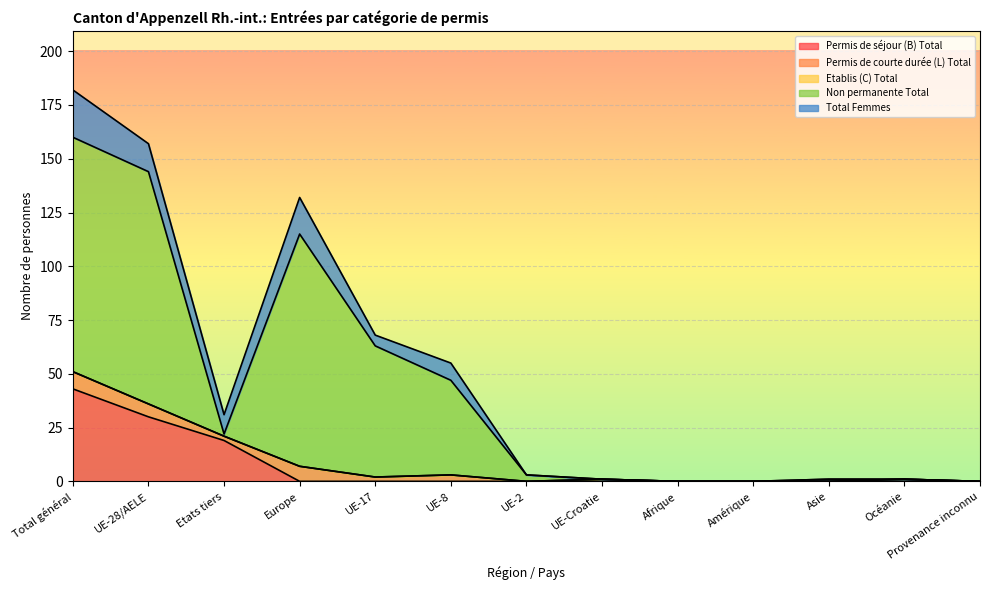

Reading left to right, what are all the values shown in this chart?

Permis de séjour (B) Total: Total général=43	UE-28/AELE=30	Etats tiers=19	Europe=0	UE-17=0	UE-8=0	UE-2=0	UE-Croatie=0	Afrique=0	Amérique=0	Asie=0	Océanie=0	Provenance inconnu=0
Permis de courte durée (L) Total: Total général=8	UE-28/AELE=6	Etats tiers=2	Europe=7	UE-17=2	UE-8=3	UE-2=0	UE-Croatie=1	Afrique=0	Amérique=0	Asie=0	Océanie=1	Provenance inconnu=0
Etablis (C) Total: Total général=0	UE-28/AELE=0	Etats tiers=0	Europe=0	UE-17=0	UE-8=0	UE-2=0	UE-Croatie=0	Afrique=0	Amérique=0	Asie=0	Océanie=0	Provenance inconnu=0
Non permanente Total: Total général=109	UE-28/AELE=108	Etats tiers=1	Europe=108	UE-17=61	UE-8=44	UE-2=3	UE-Croatie=0	Afrique=0	Amérique=0	Asie=1	Océanie=0	Provenance inconnu=0
Total Femmes: Total général=22	UE-28/AELE=13	Etats tiers=9	Europe=17	UE-17=5	UE-8=8	UE-2=0	UE-Croatie=0	Afrique=0	Amérique=0	Asie=0	Océanie=0	Provenance inconnu=0